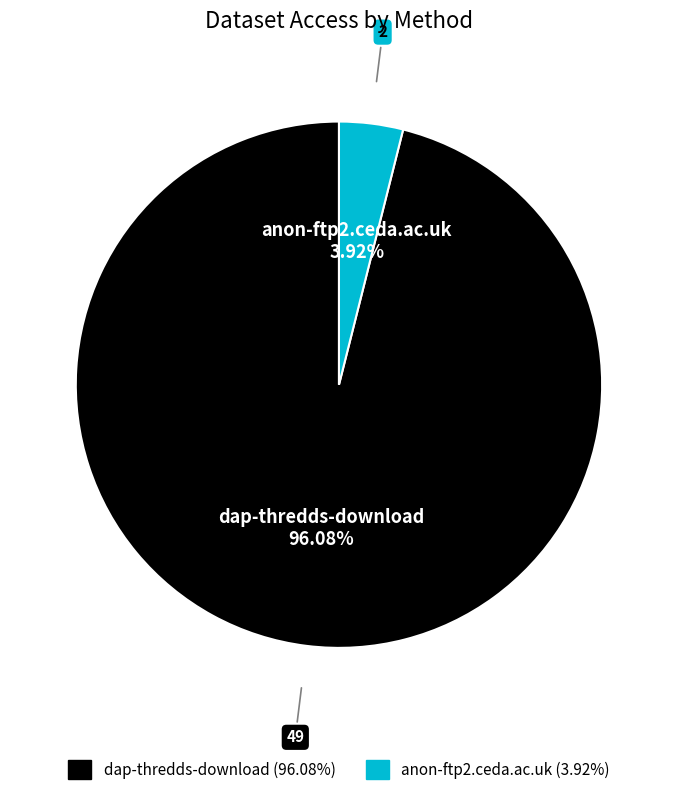

Which category has the biggest portion of the pie?

dap-thredds-download